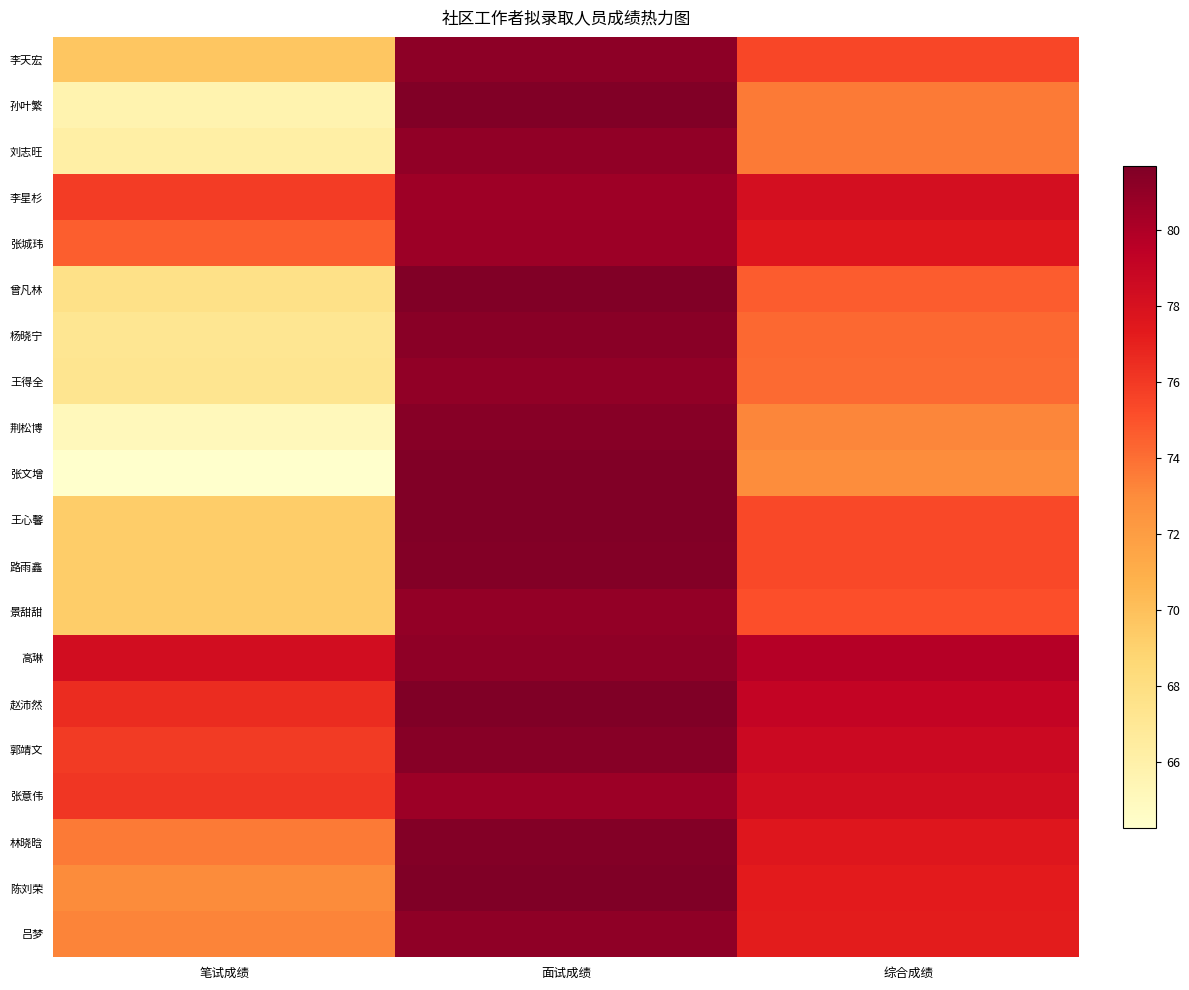

What is the total value across all series at 综合成绩?

1521.5